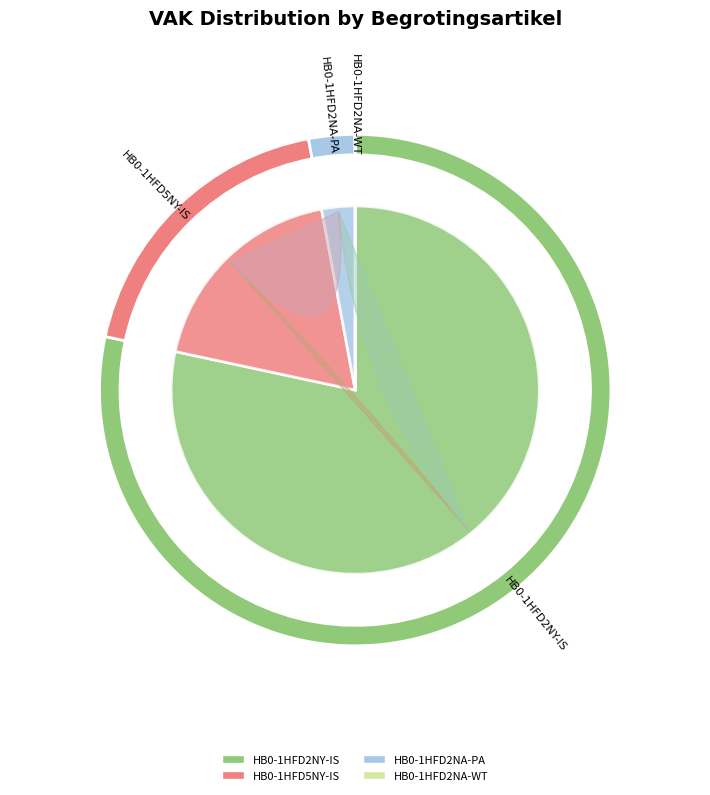

Which category has the biggest portion of the pie?

HB0-1HFD2NY-IS